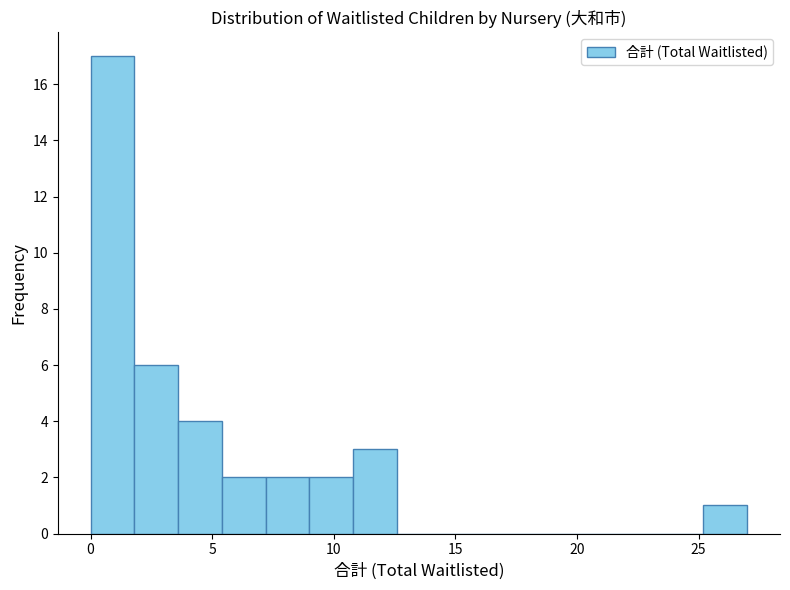

Around what value on the x-axis is the tallest bar? Give the approximate position of its centre, as read against the axis.

1.0